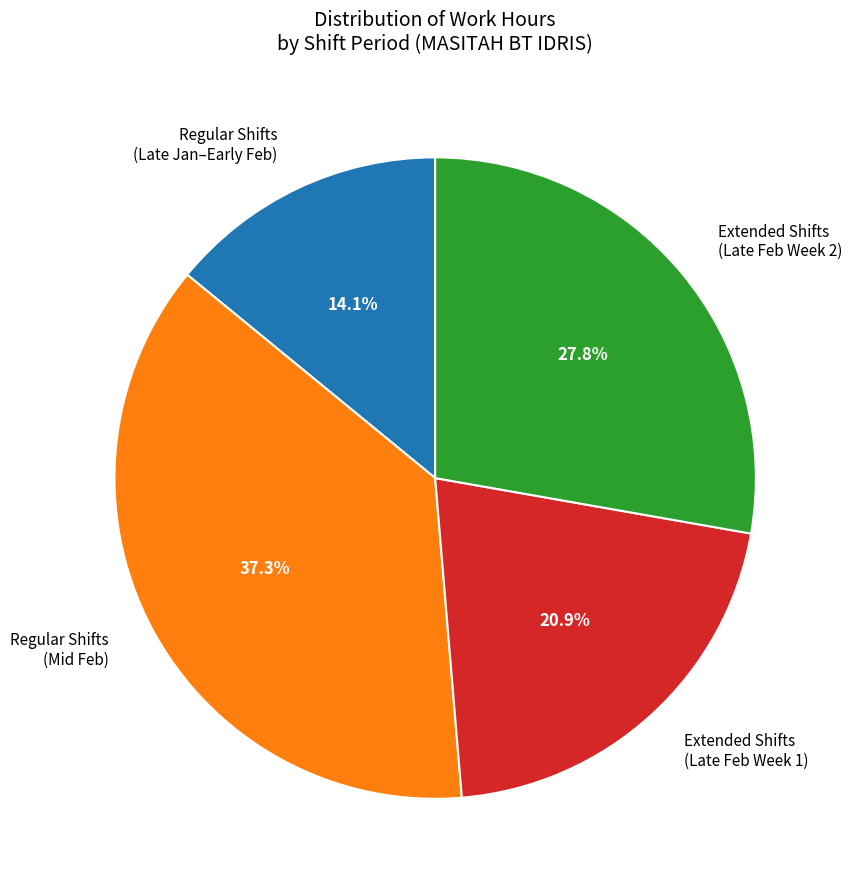

Which slice is the smallest?

Regular Shifts (Late Jan–Early Feb)